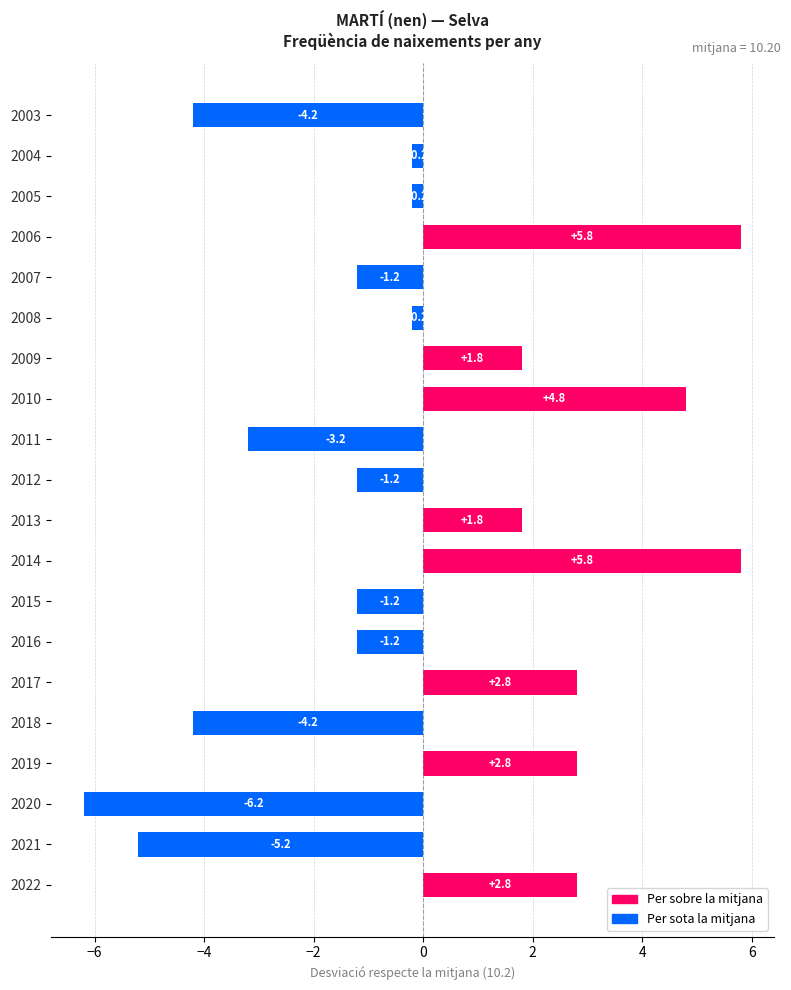

Which has a higher value, 2012 or 2004?

2004